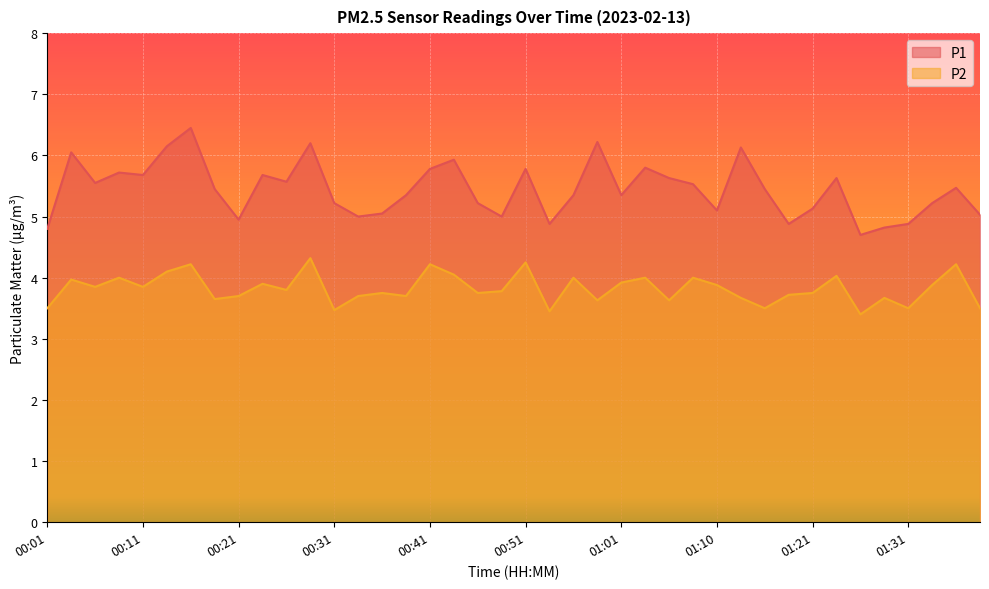

True or false: P2 has more than 1 interior local peaks.

True